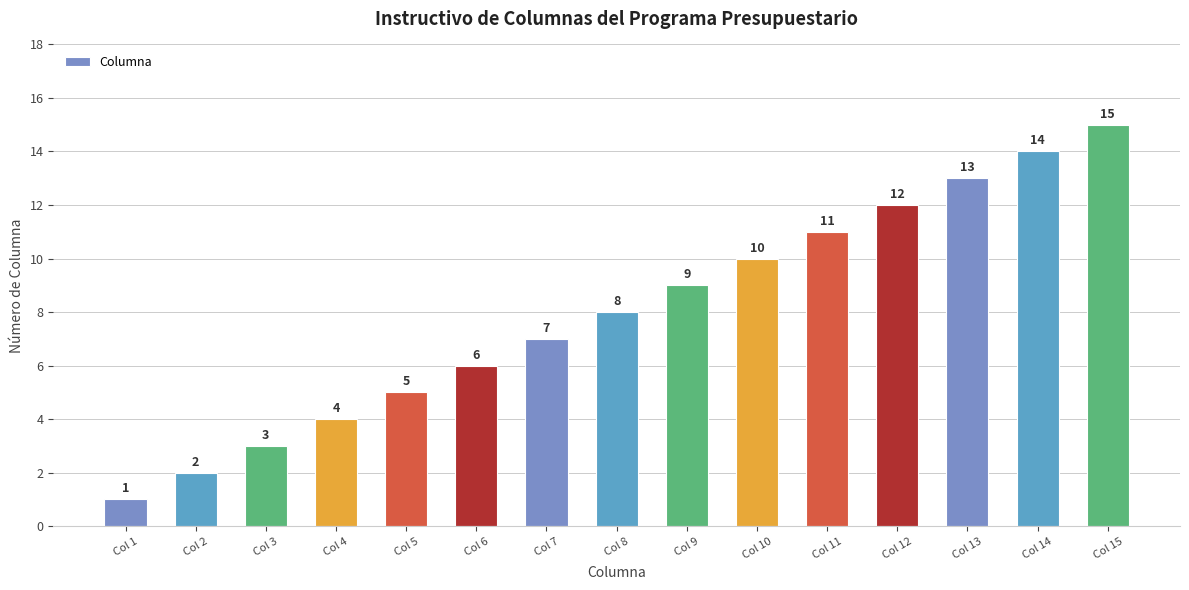

List the labels in order of value, largest first.

Col 15, Col 14, Col 13, Col 12, Col 11, Col 10, Col 9, Col 8, Col 7, Col 6, Col 5, Col 4, Col 3, Col 2, Col 1